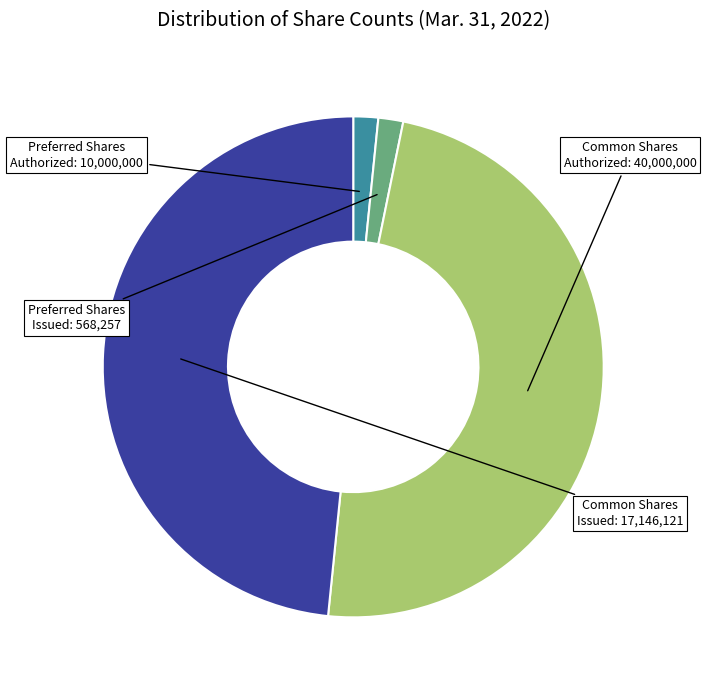

Is there a majority slice in this chart?

No